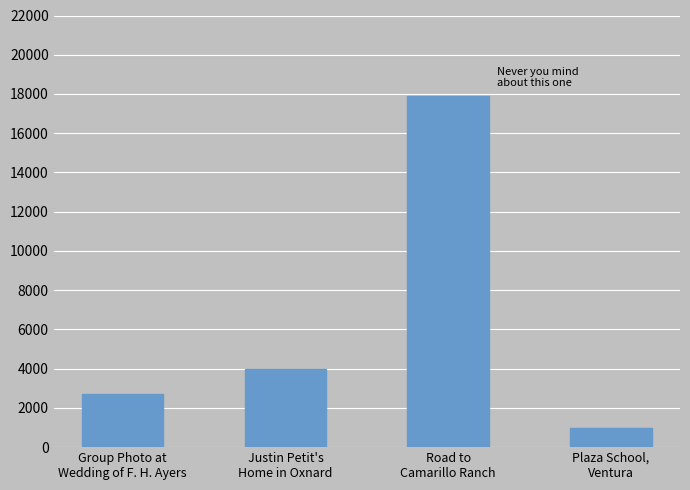

Rank the categories by value from highest to lowest.

Road to
Camarillo Ranch, Justin Petit's
Home in Oxnard, Group Photo at
Wedding of F. H. Ayers, Plaza School,
Ventura